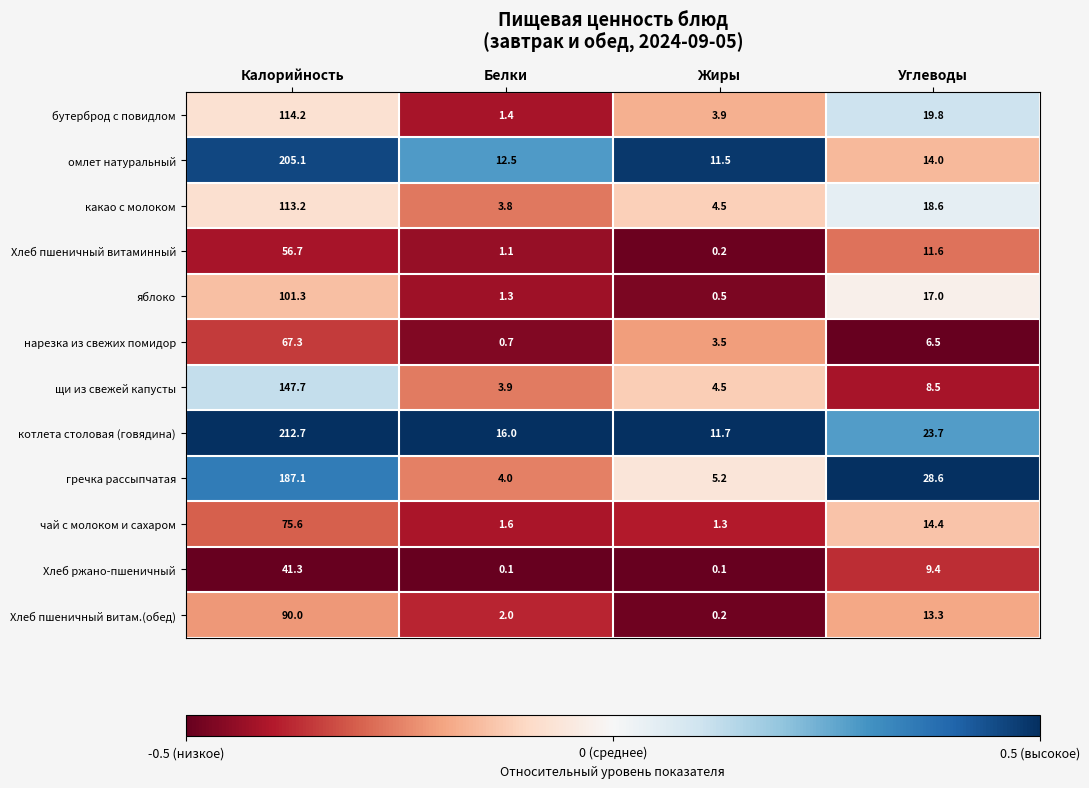

Read the гречка рассыпчатая value at Жиры.

5.2